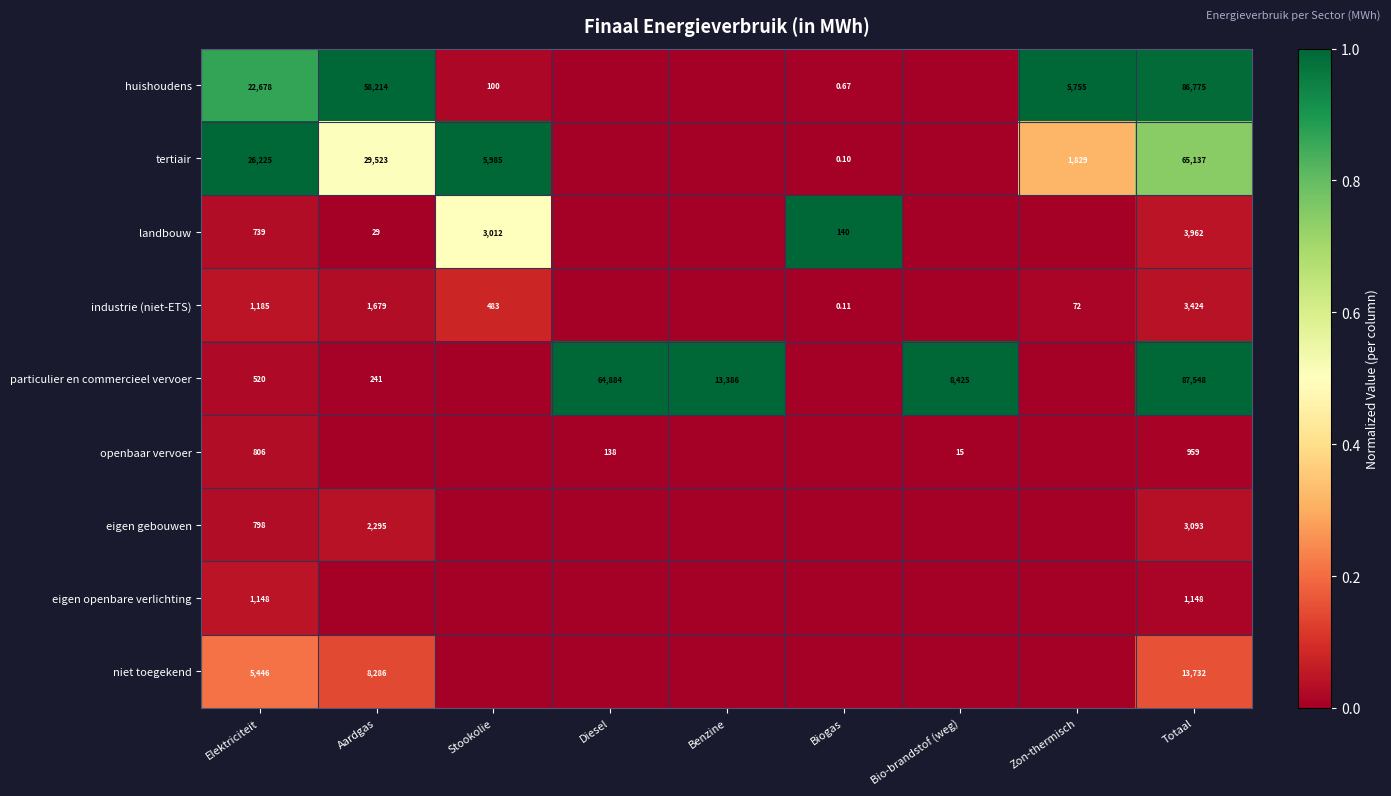

Is the value of huishoudens at Biogas greater than the value of industrie (niet-ETS) at Totaal?

No